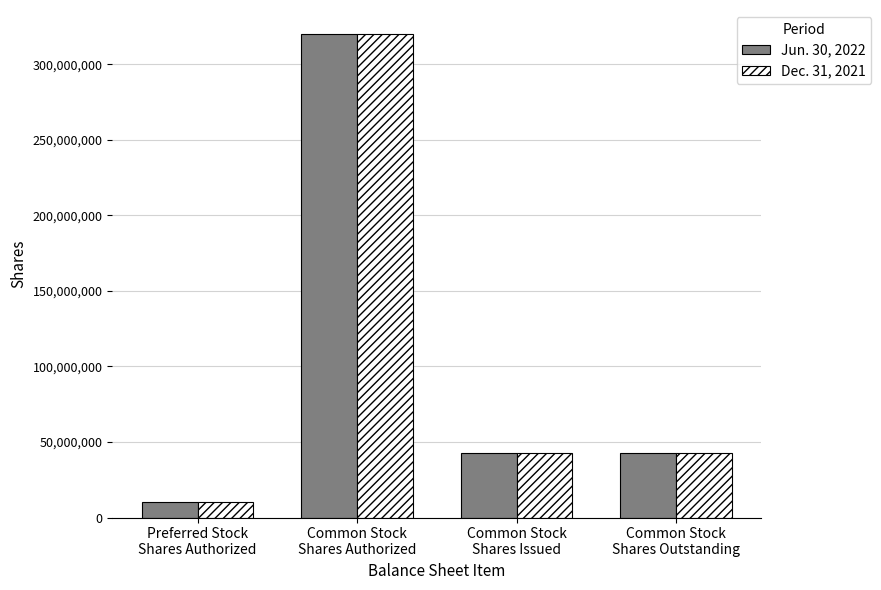

How many Jun. 30, 2022 values are between 42808288 and 320000000?

3